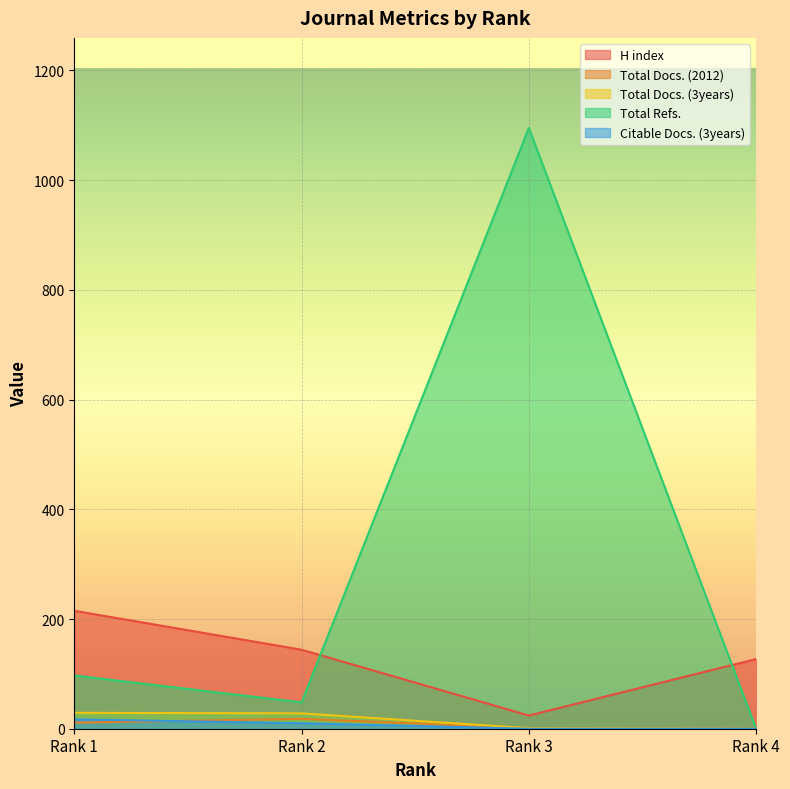

Reading left to right, what are all the values shown in this chart?

H index: Rank 1=215	Rank 2=144	Rank 3=24	Rank 4=127
Total Docs. (2012): Rank 1=11	Rank 2=18	Rank 3=1	Rank 4=0
Total Docs. (3years): Rank 1=29	Rank 2=28	Rank 3=1	Rank 4=0
Total Refs.: Rank 1=97	Rank 2=48	Rank 3=1095	Rank 4=0
Citable Docs. (3years): Rank 1=17	Rank 2=10	Rank 3=0	Rank 4=0